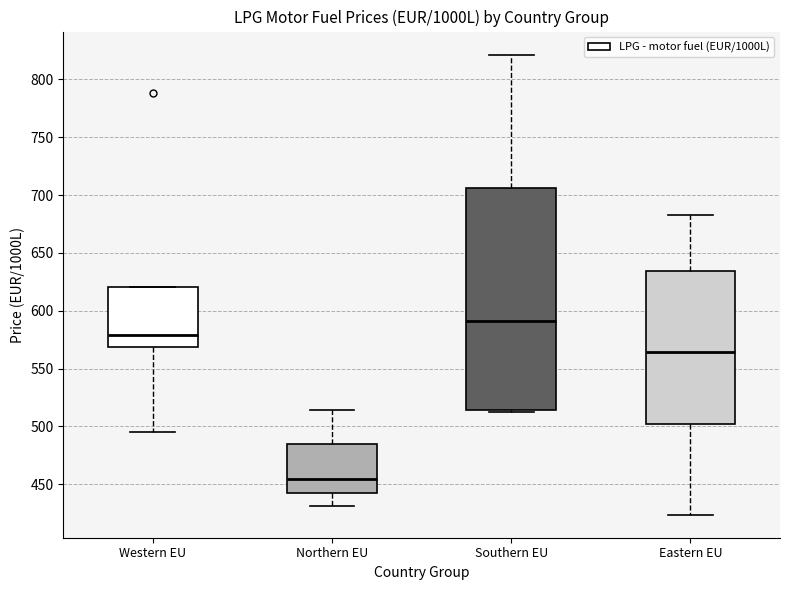

Reading left to right, transcribe this box plot: for each box, give where its median line is, the range the box spans, and where its two whiskers end, as read against the y-axis. The values are not printed on the chart, so give them approximately, as read against the axis.

Western EU: median 580, box 570 to 620, whiskers 495 to 620
Northern EU: median 455, box 445 to 485, whiskers 430 to 515
Southern EU: median 590, box 515 to 705, whiskers 510 to 820
Eastern EU: median 565, box 500 to 635, whiskers 425 to 685